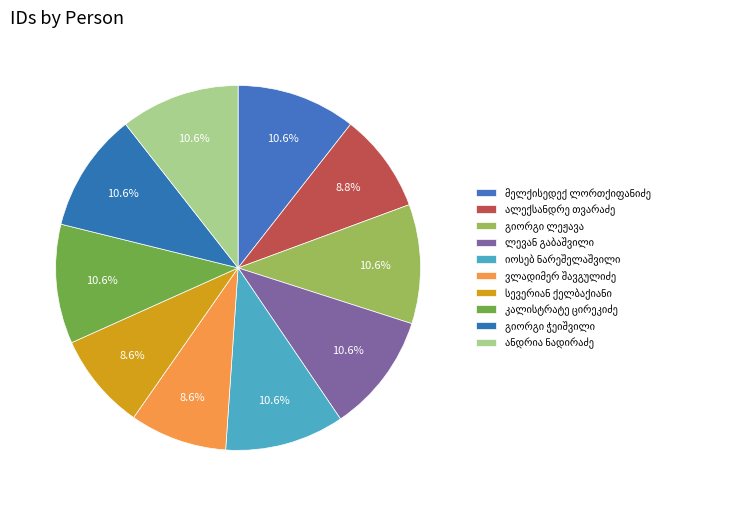

Is there any slice that represents more than half of the pie?

No